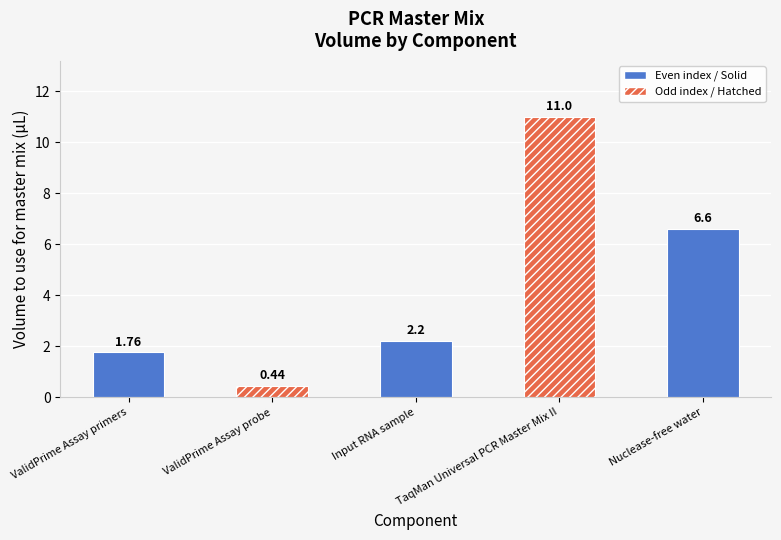

What is the difference between the maximum and minimum values?

10.6